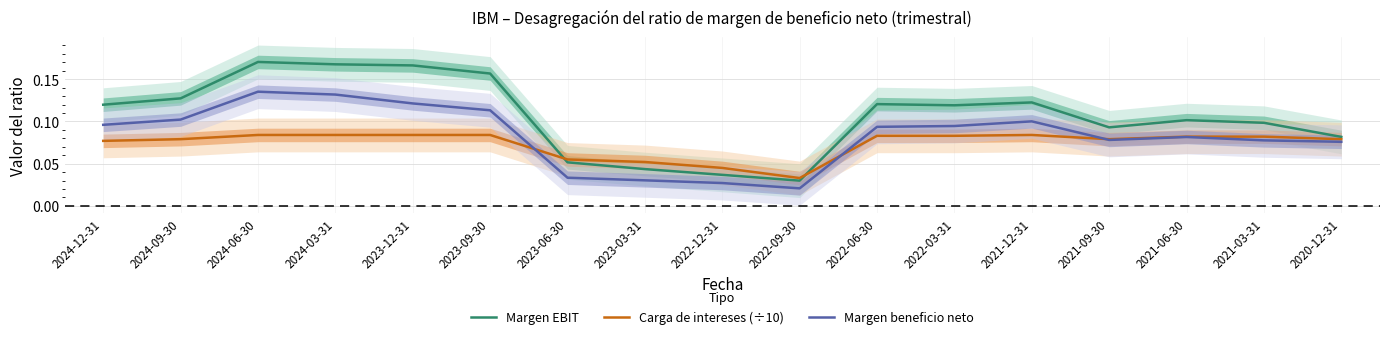

What is the total value across all series at 2020-12-31?

0.2